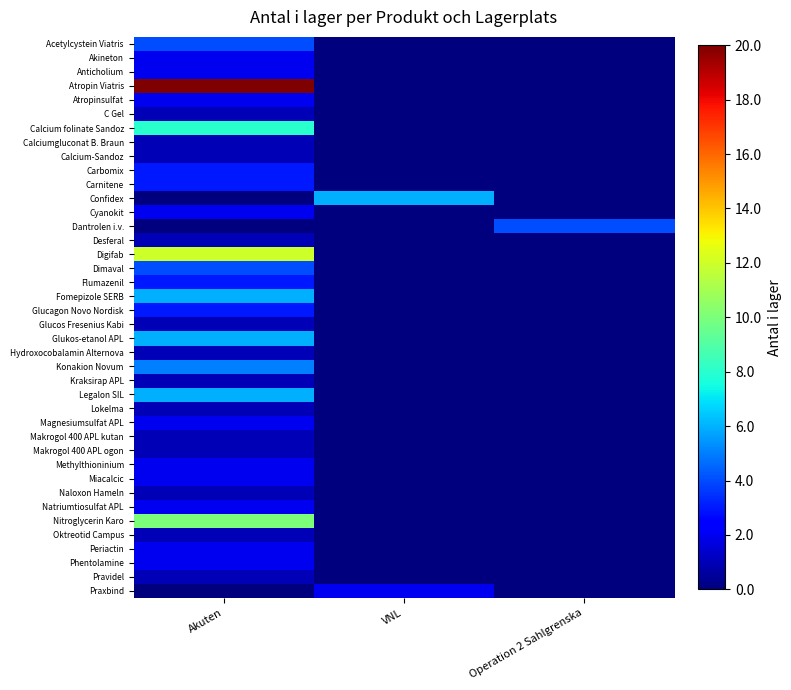

List the series in order of their peak value, lowest first.

C Gel, Calciumgluconat B. Braun, Calcium-Sandoz, Desferal, Glucos Fresenius Kabi, Hydroxocobalamin Alternova, Kraksirap APL, Lokelma, Makrogol 400 APL kutan, Makrogol 400 APL ogon, Naloxon Hameln, Oktreotid Campus, Pravidel, Akineton, Anticholium, Atropinsulfat, Cyanokit, Magnesiumsulfat APL, Methylthioninium, Miacalcic, Natriumtiosulfat APL, Periactin, Phentolamine, Praxbind, Carbomix, Carnitene, Flumazenil, Glucagon Novo Nordisk, Acetylcystein Viatris, Dantrolen i.v., Dimaval, Konakion Novum, Confidex, Fomepizole SERB, Glukos-etanol APL, Legalon SIL, Calcium folinate Sandoz, Nitroglycerin Karo, Digifab, Atropin Viatris